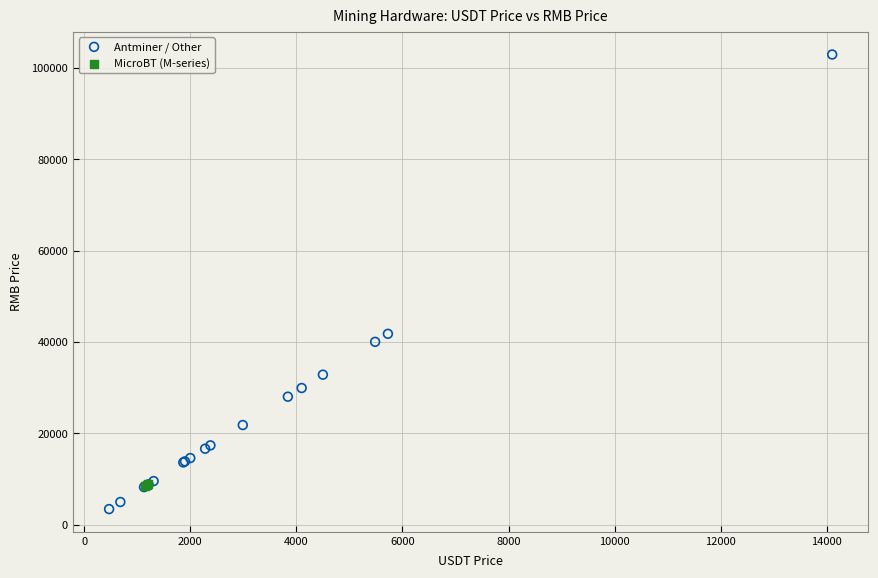

Which series reaches the minimum Y coordinate?

Antminer / Other